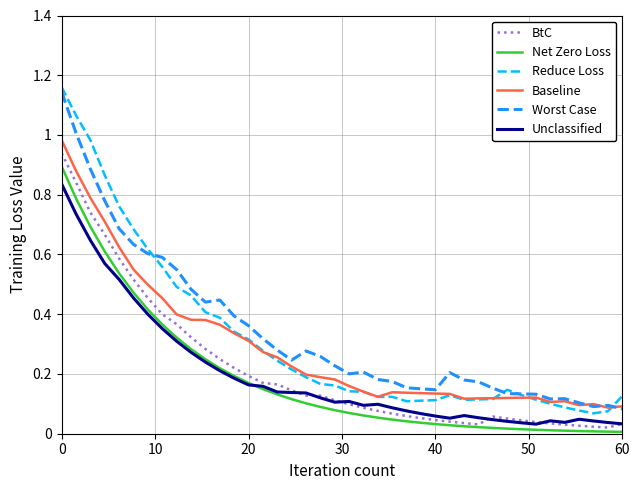

True or false: Baseline and Net Zero Loss cross at least once.

False